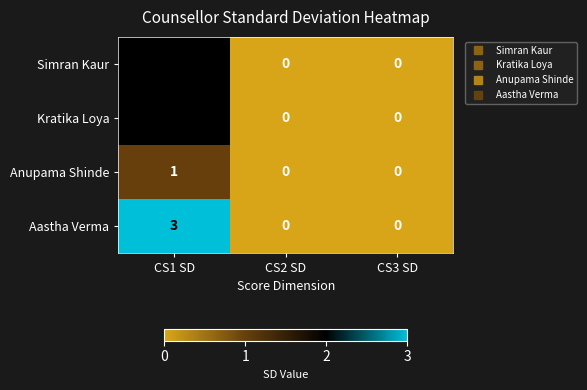

Reading left to right, list all the values displayed in this chart.

Simran Kaur: 2	0	0
Kratika Loya: 2	0	0
Anupama Shinde: 1	0	0
Aastha Verma: 3	0	0